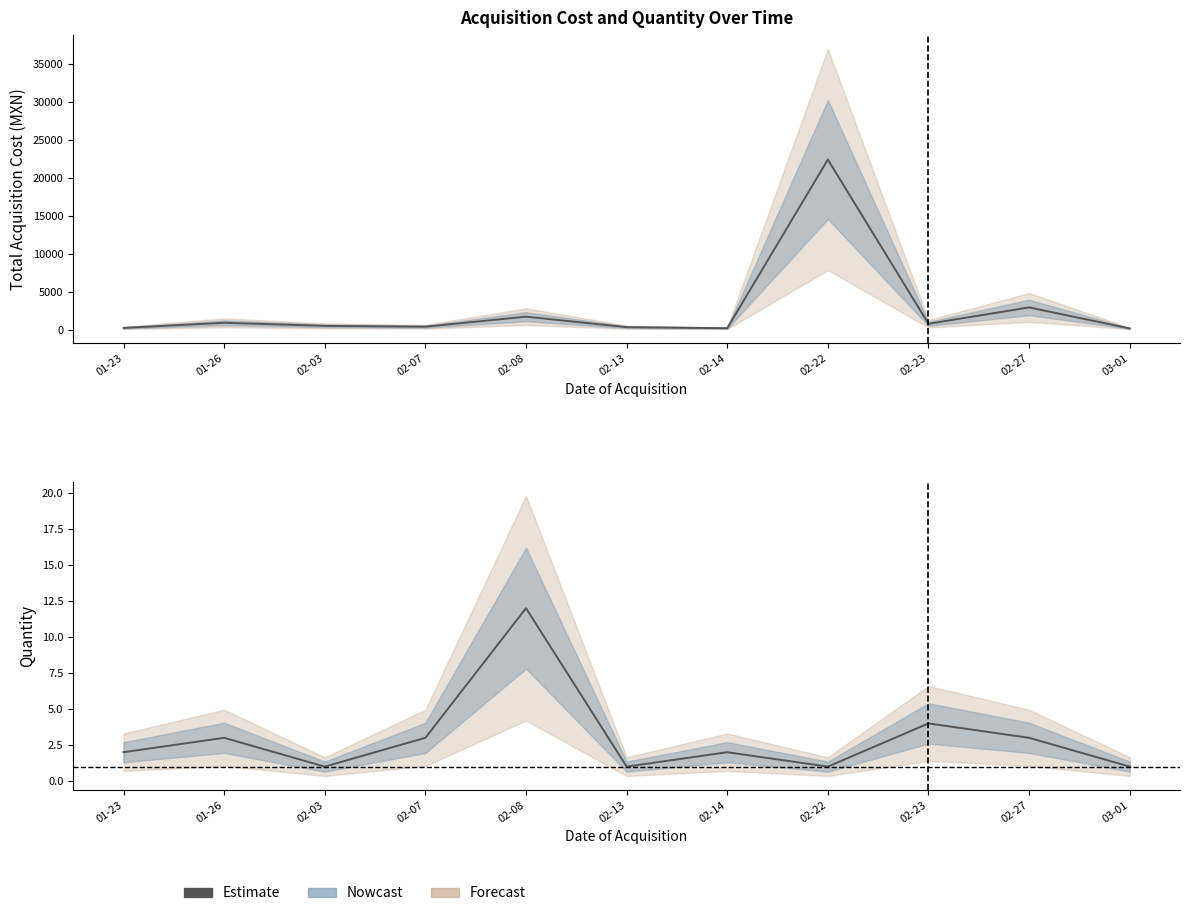

Approximately how many times larger is the value at 01-23 compared to 02-07?

0.7